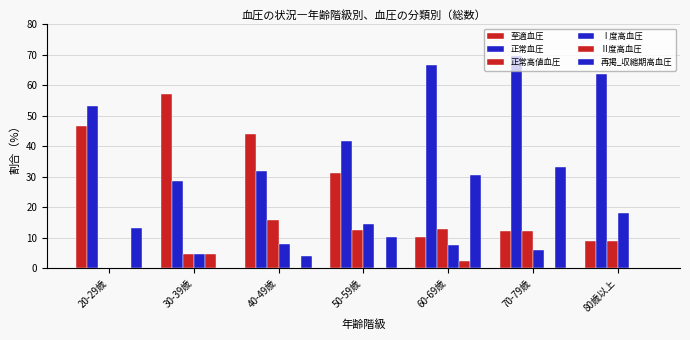

True or false: 正常血圧 has a value of 66.7 at 60-69歳.

True